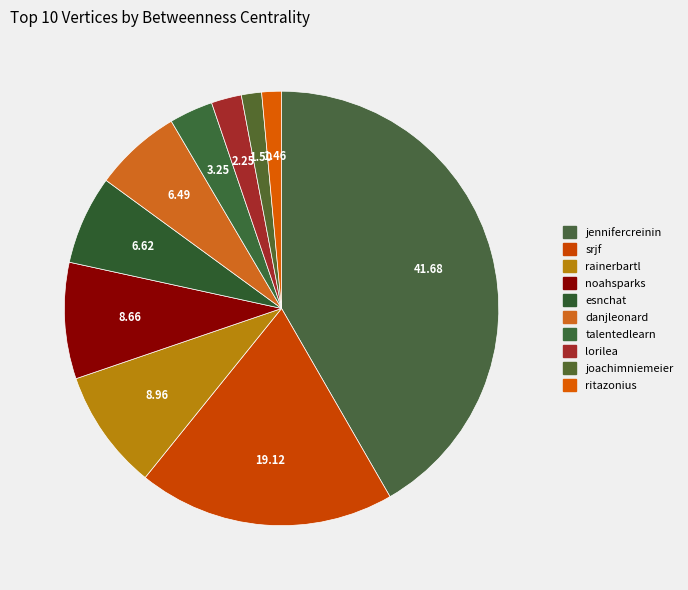

How many slices are in this pie chart?

10